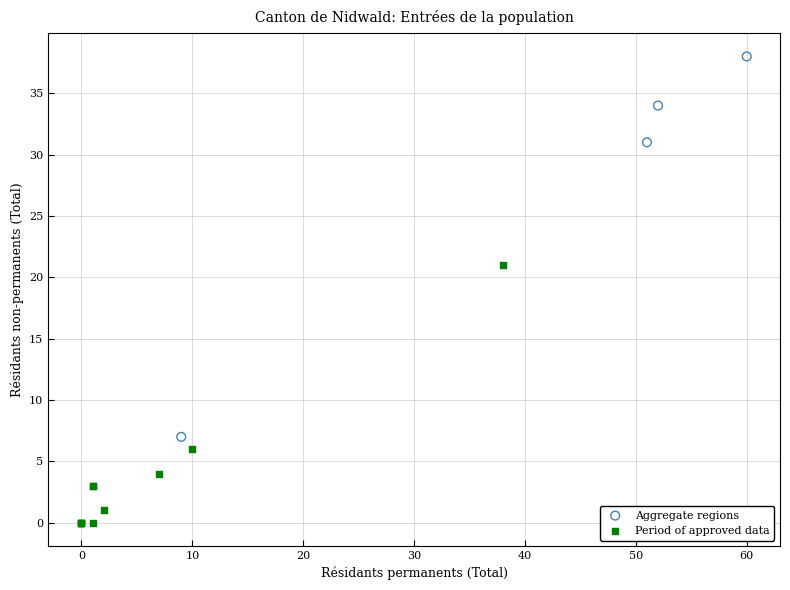

Which series reaches the minimum Y coordinate?

Period of approved data